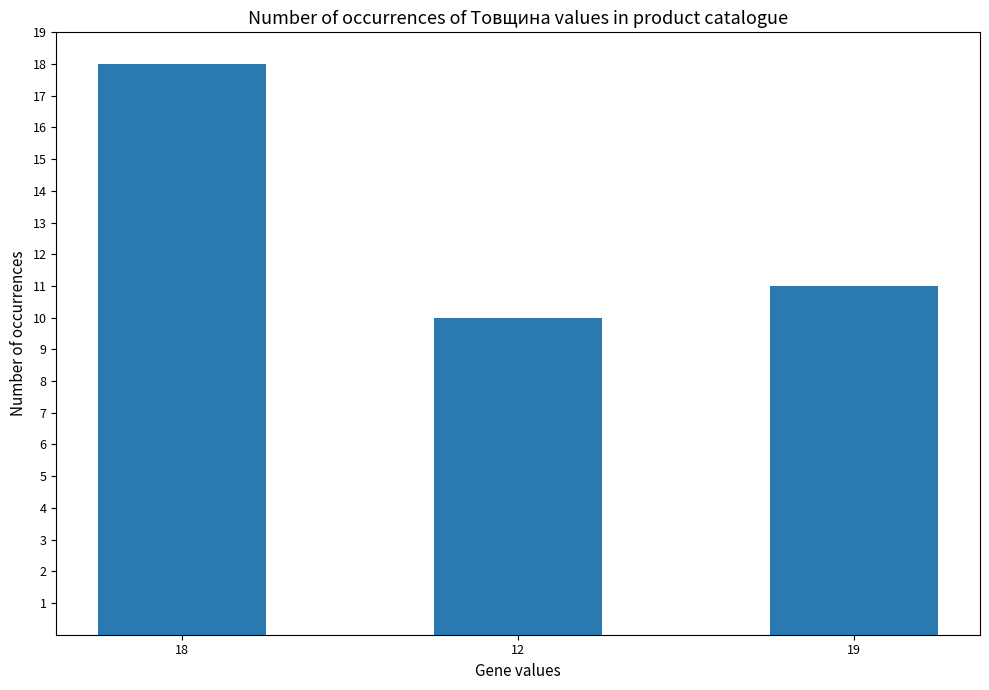

List the labels in order of value, largest first.

18, 19, 12